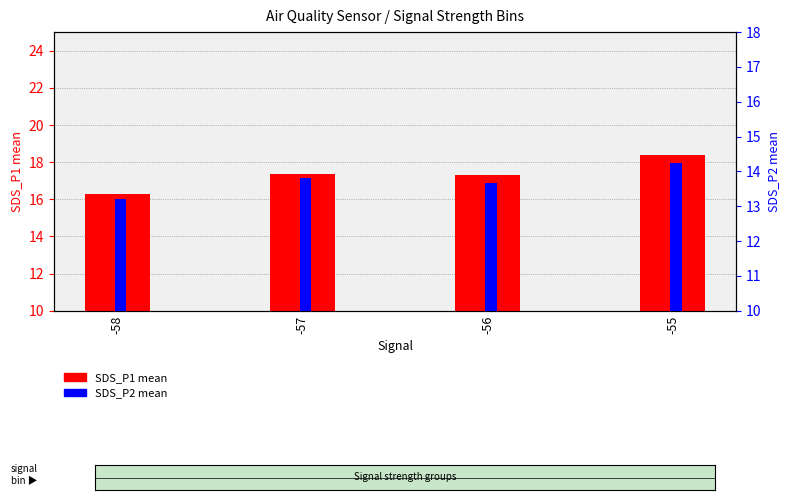

How many distinct data groups are displayed?

2